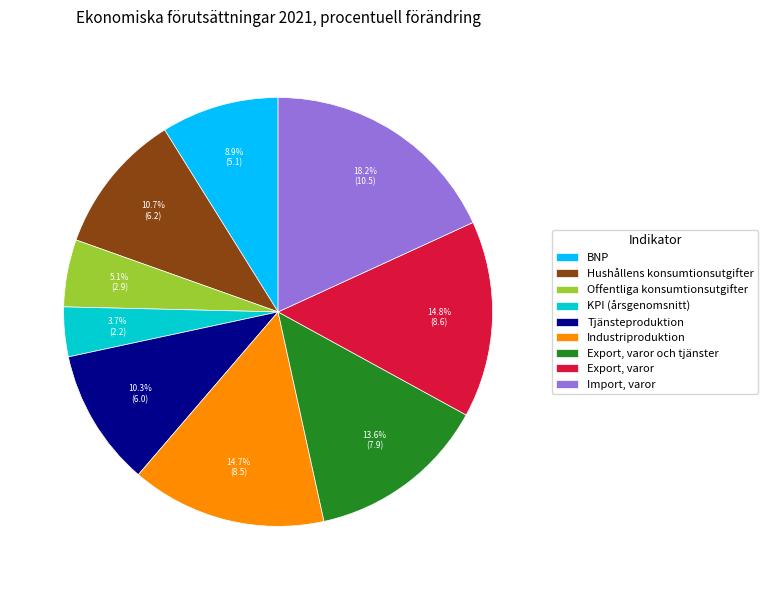

What portion of the pie excludes Export, varor och tjänster?

86.4%